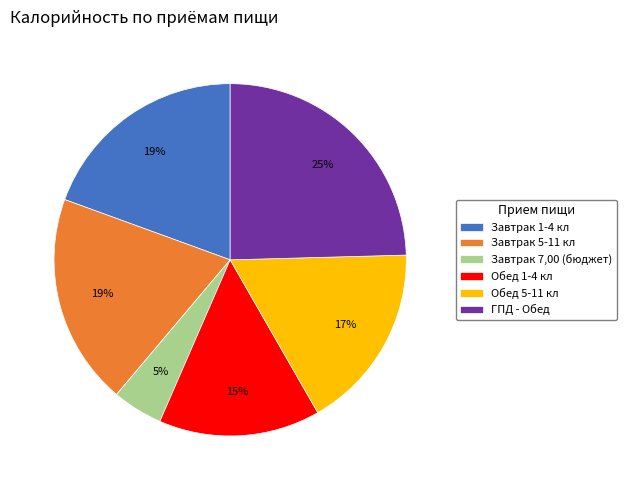

Combined, do ГПД - Обед and Обед 1-4 кл account for over 50%?

No